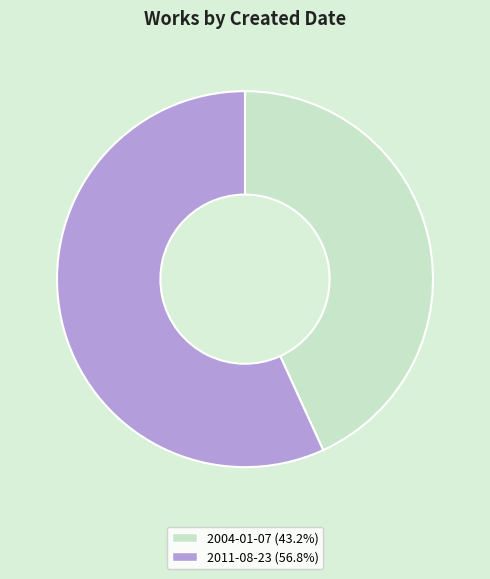

Is the sum of 2011-08-23 and 2004-01-07 greater than half?

Yes